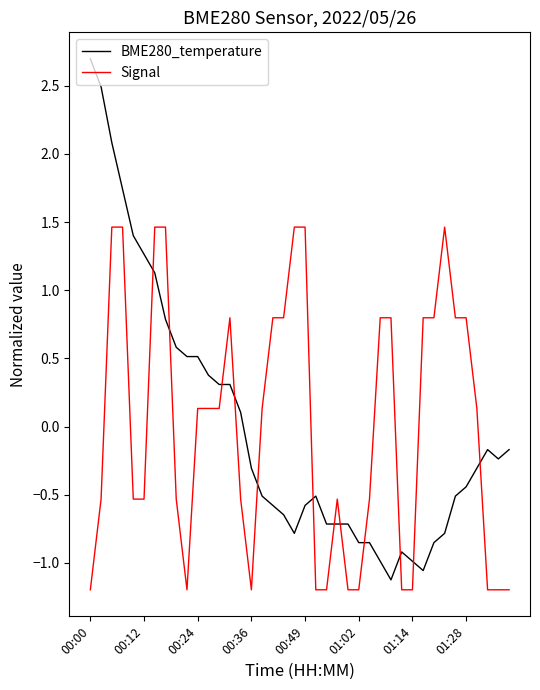

Which series has the widest spread of values?

BME280_temperature